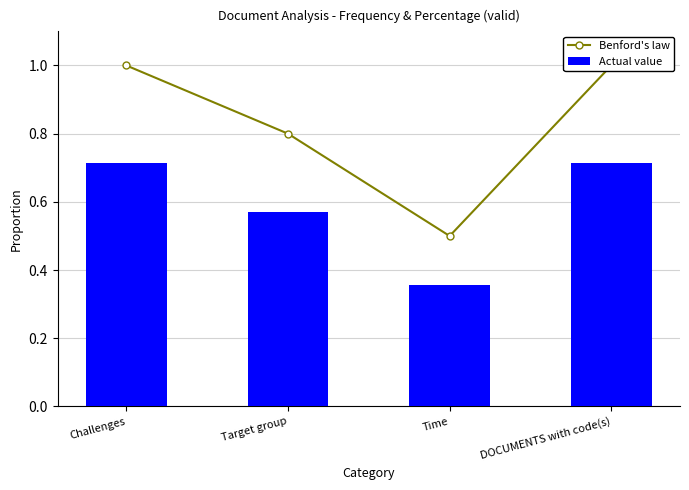

List the labels in order of Benford's law value, largest first.

Challenges, DOCUMENTS with code(s), Target group, Time